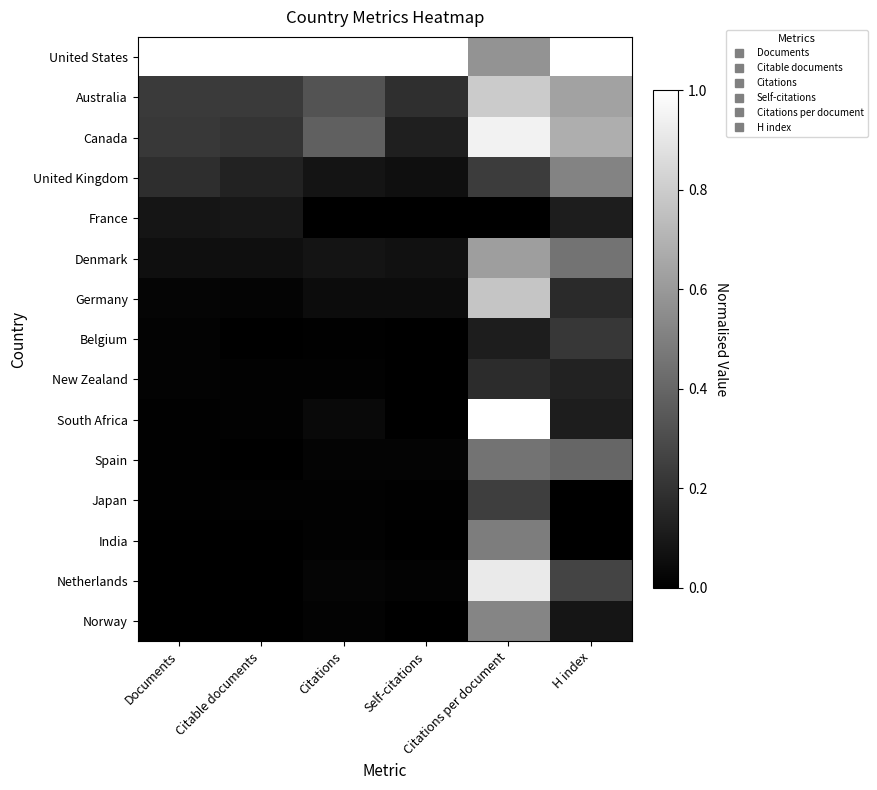

Reading left to right, extract all data points from this chart.

United States: Documents=1.0	Citable documents=1.0	Citations=1.0	Self-citations=1.0	Citations per document=0.6	H index=1.0
Australia: Documents=0.2	Citable documents=0.2	Citations=0.3	Self-citations=0.2	Citations per document=0.8	H index=0.6
Canada: Documents=0.2	Citable documents=0.2	Citations=0.4	Self-citations=0.1	Citations per document=0.9	H index=0.7
United Kingdom: Documents=0.2	Citable documents=0.1	Citations=0.1	Self-citations=0.1	Citations per document=0.2	H index=0.5
France: Documents=0.1	Citable documents=0.1	Citations=0.0	Self-citations=0.0	Citations per document=0.0	H index=0.1
Denmark: Documents=0.1	Citable documents=0.1	Citations=0.1	Self-citations=0.1	Citations per document=0.6	H index=0.5
Germany: Documents=0.0	Citable documents=0.0	Citations=0.0	Self-citations=0.0	Citations per document=0.8	H index=0.2
Belgium: Documents=0.0	Citable documents=0.0	Citations=0.0	Self-citations=0.0	Citations per document=0.1	H index=0.2
New Zealand: Documents=0.0	Citable documents=0.0	Citations=0.0	Self-citations=0.0	Citations per document=0.2	H index=0.1
South Africa: Documents=0.0	Citable documents=0.0	Citations=0.0	Self-citations=0.0	Citations per document=1.0	H index=0.1
Spain: Documents=0.0	Citable documents=0.0	Citations=0.0	Self-citations=0.0	Citations per document=0.5	H index=0.4
Japan: Documents=0.0	Citable documents=0.0	Citations=0.0	Self-citations=0.0	Citations per document=0.2	H index=0.0
India: Documents=0.0	Citable documents=0.0	Citations=0.0	Self-citations=0.0	Citations per document=0.5	H index=0.0
Netherlands: Documents=0.0	Citable documents=0.0	Citations=0.0	Self-citations=0.0	Citations per document=0.9	H index=0.3
Norway: Documents=0.0	Citable documents=0.0	Citations=0.0	Self-citations=0.0	Citations per document=0.5	H index=0.1